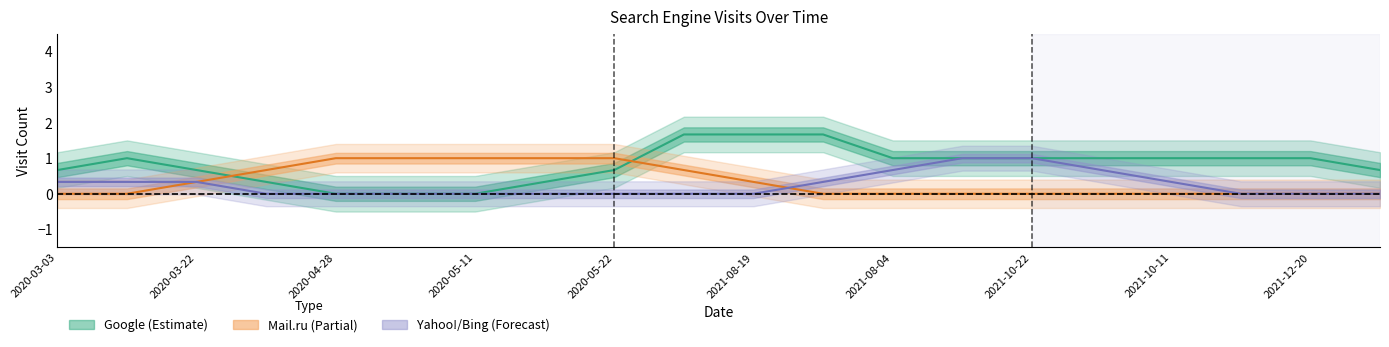

What is the sum of all Bing.com values?

2